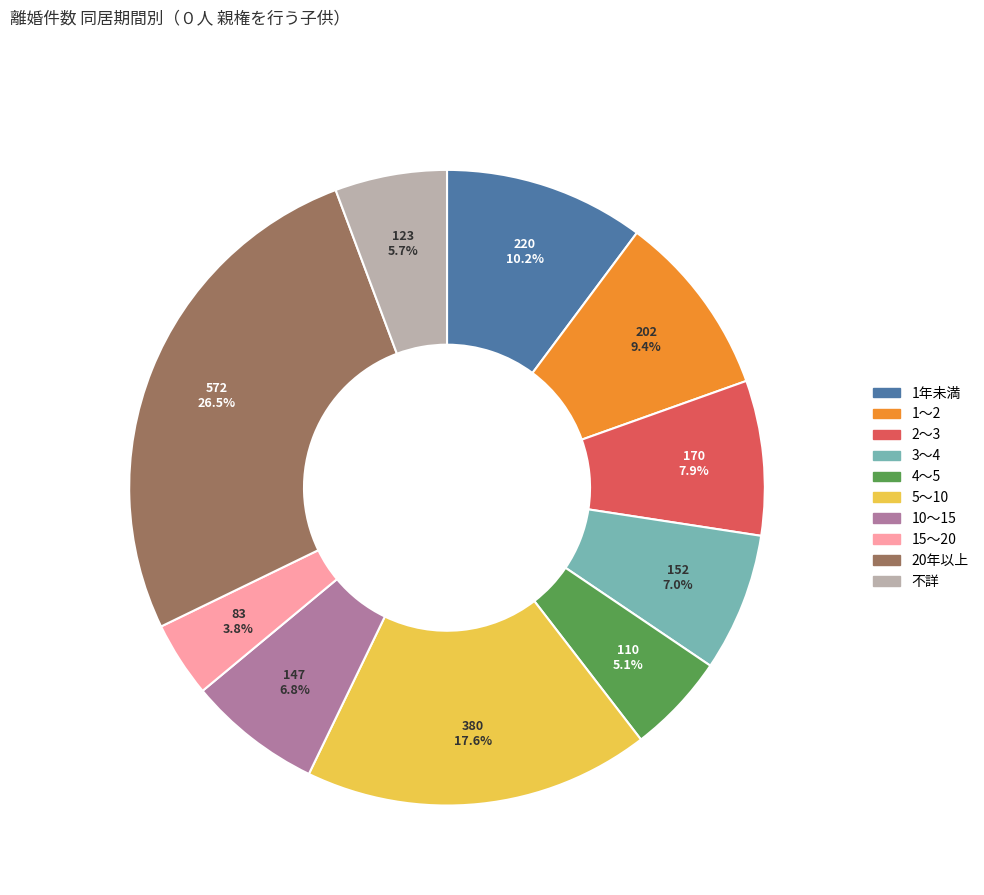

Is there a majority slice in this chart?

No